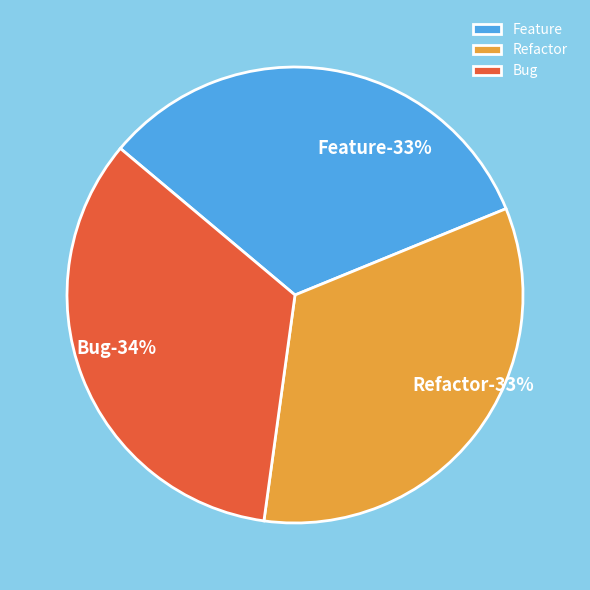

To the nearest percent, what is the average slice percentage?

33%